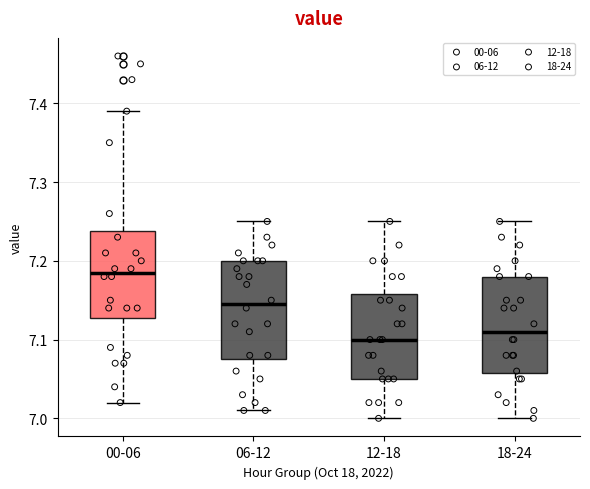

Reading left to right, read every box against the y-axis: the position of its median line, the range the box covers, and the ends of its whiskers. The values are not printed on the chart, so give them approximately, as read against the axis.

00-06: median 7.19, box 7.13 to 7.24, whiskers 7.02 to 7.39
06-12: median 7.15, box 7.08 to 7.20, whiskers 7.01 to 7.25
12-18: median 7.10, box 7.05 to 7.16, whiskers 7.00 to 7.25
18-24: median 7.11, box 7.06 to 7.18, whiskers 7.00 to 7.25